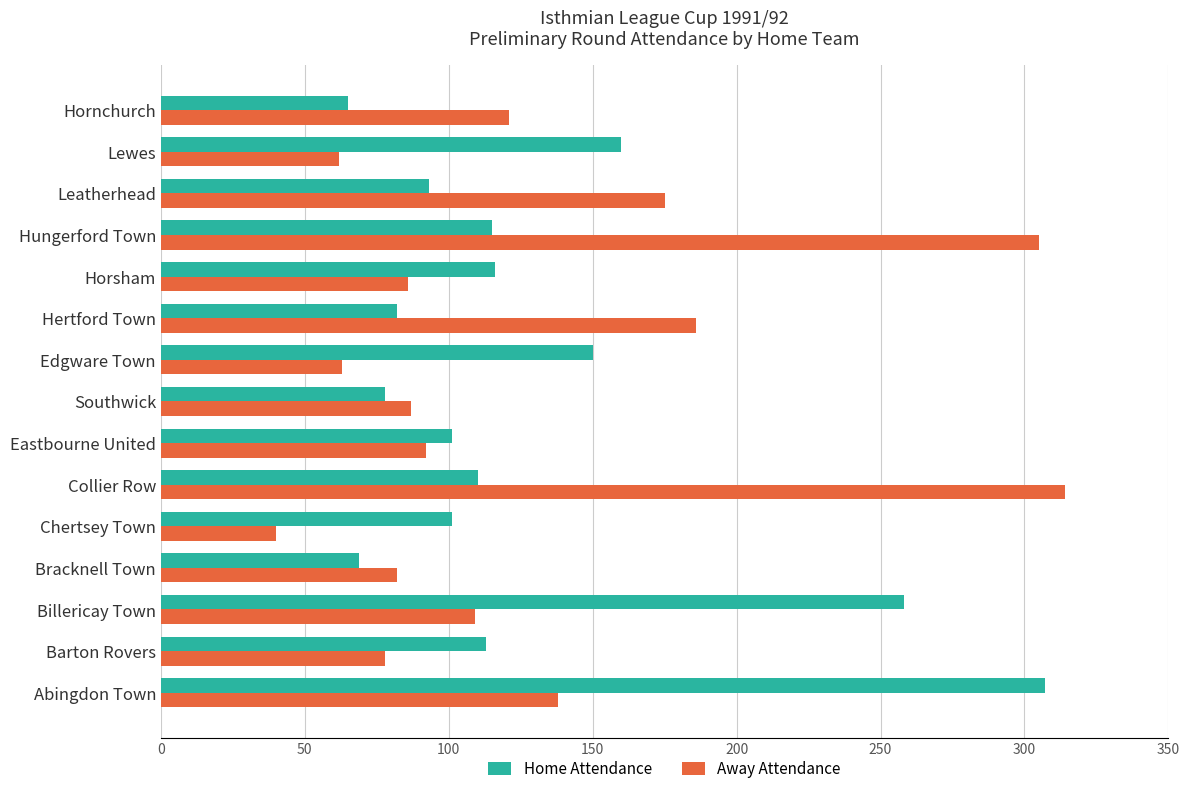

Is it true that Home Attendance equals 101 at Eastbourne United?

True